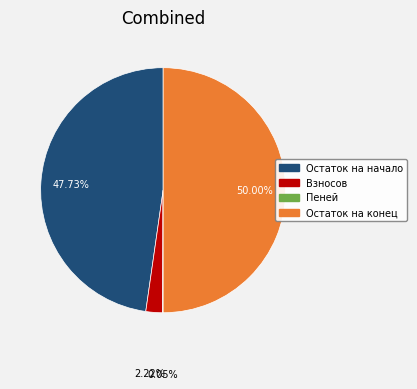

Is there any slice that represents more than half of the pie?

No